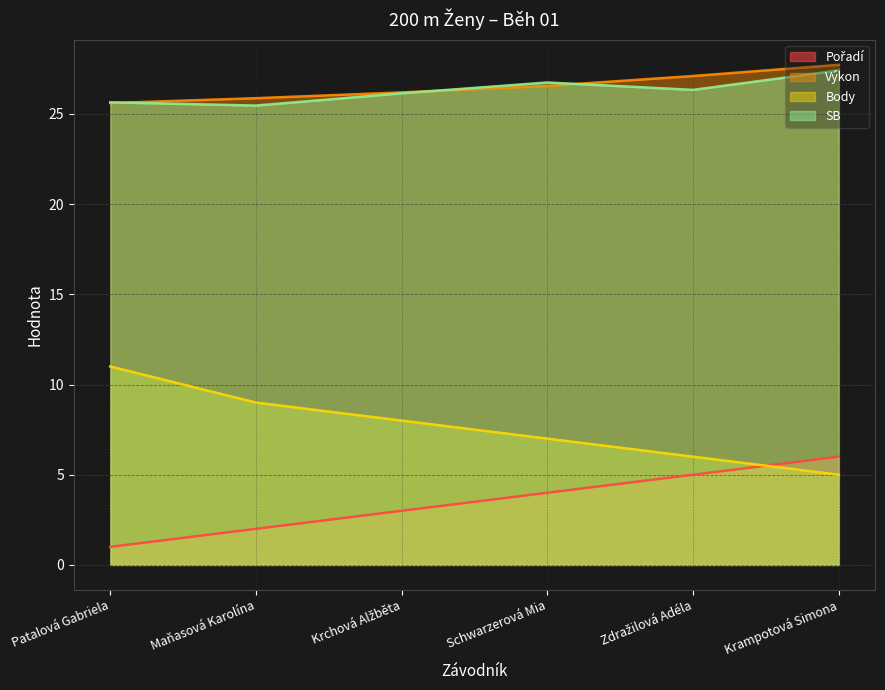

Reading left to right, what are all the values shown in this chart?

Pořadí: 1.0	2.0	3.0	4.0	5.0	6.0
Výkon: 25.6	25.9	26.2	26.6	27.1	27.7
Body: 11.0	9.0	8.0	7.0	6.0	5.0
SB: 25.6	25.5	26.1	26.7	26.3	27.4